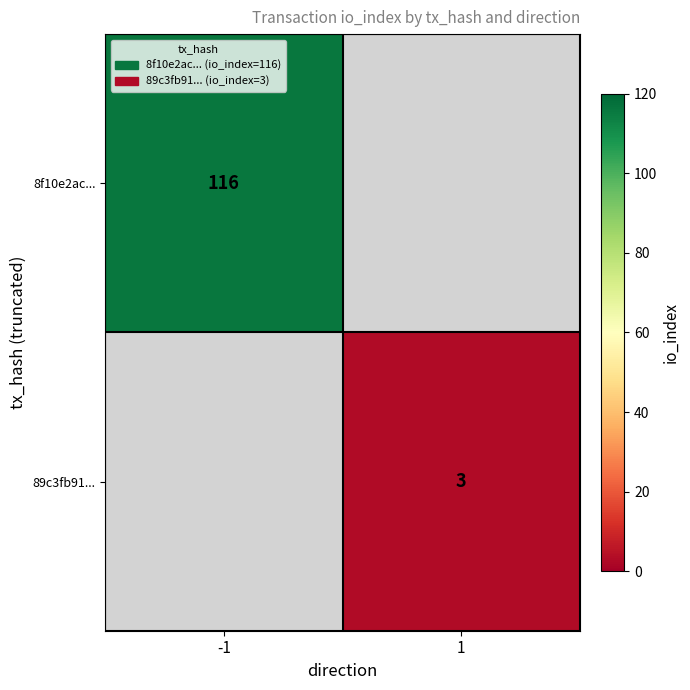

The 8f10e2ac... series shows 116 at -1. True or false?

True